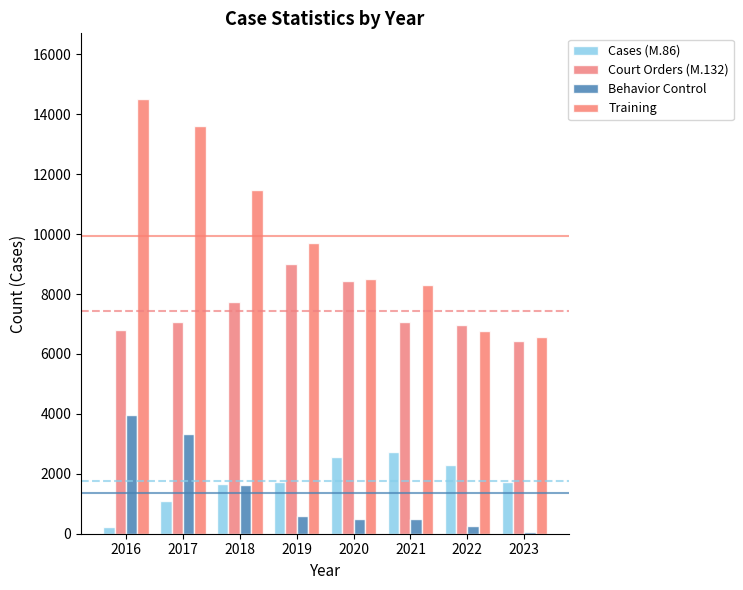

What is the maximum value shown in the chart?

14522